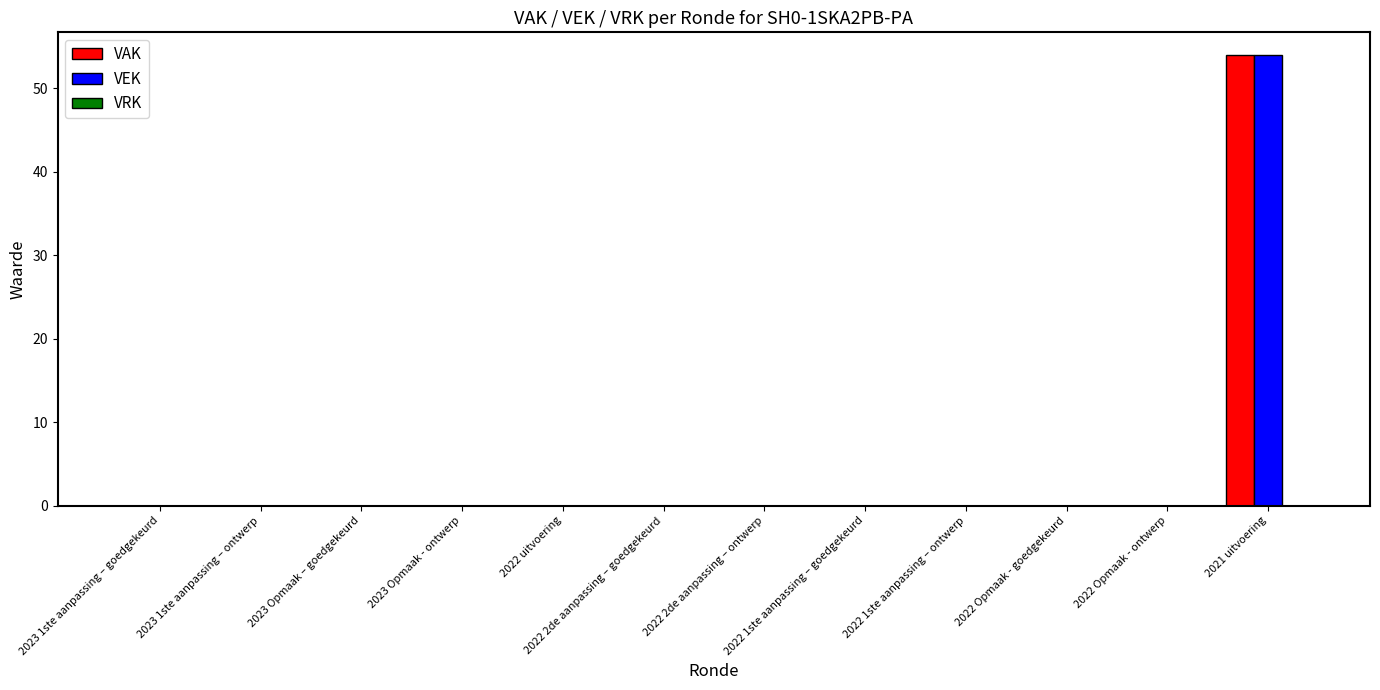

At which category does the chart reach its peak across all series?

2021 uitvoering